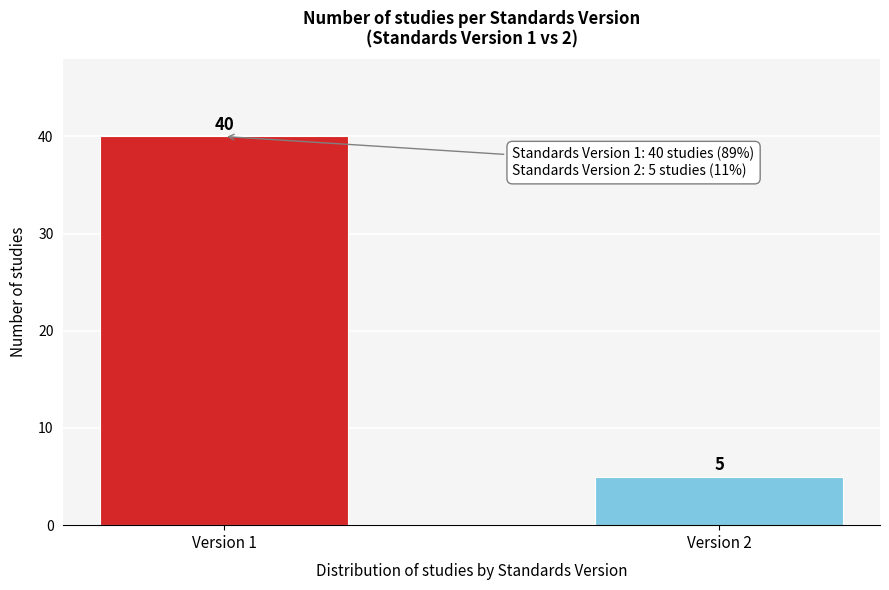

Reading left to right, list all the values displayed in this chart.

40	5